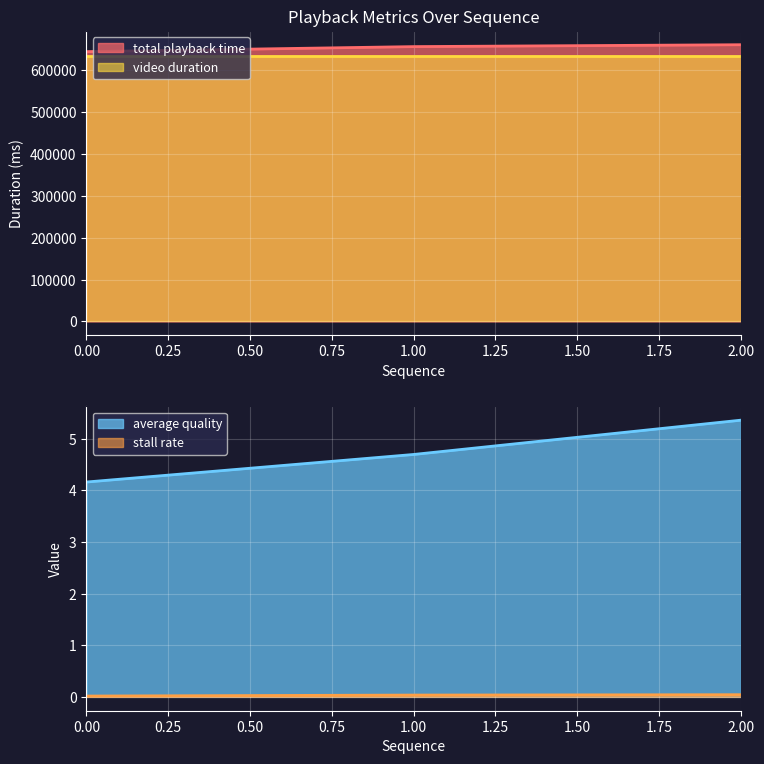

List the labels in order of average quality value, smallest first.

0.00, 1.00, 2.00